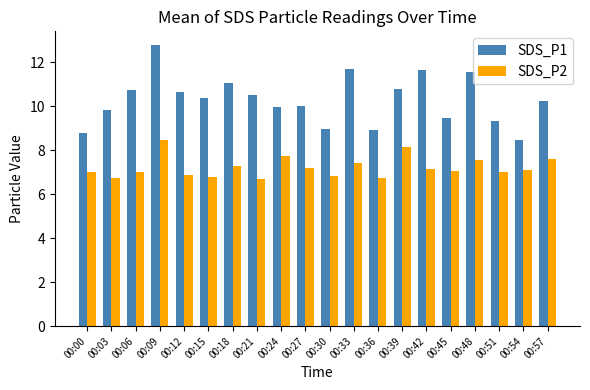

Are the bars grouped side by side (vs. stacked)?

Yes